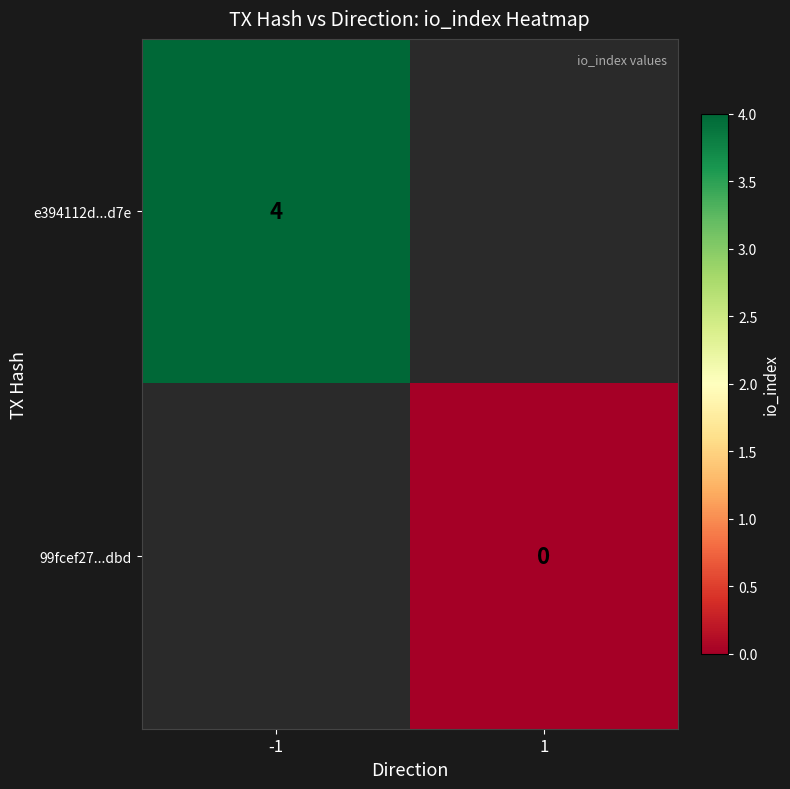

Between 1 and -1, which is larger?

-1